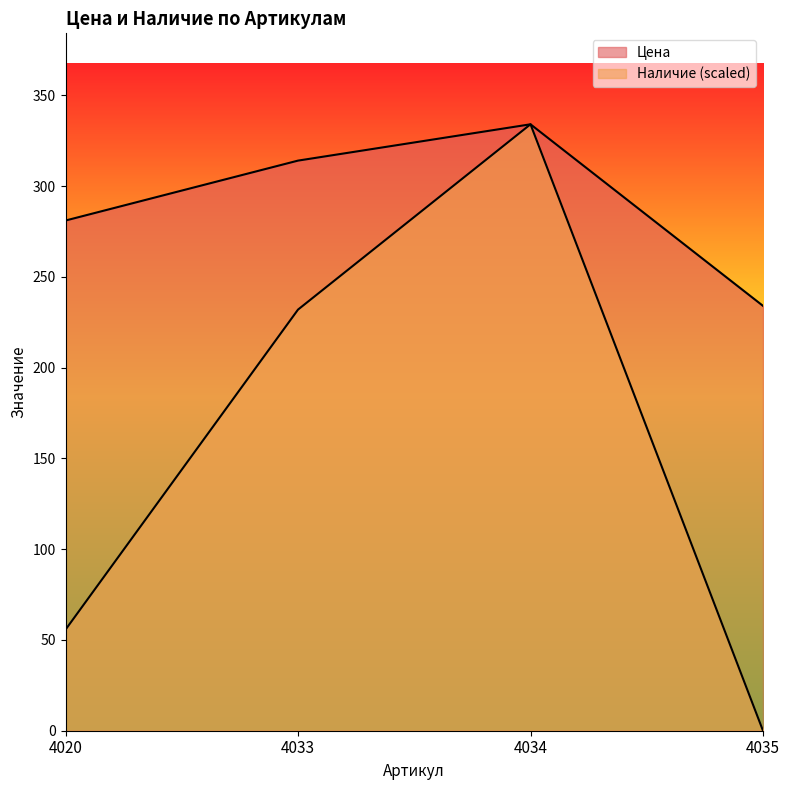

Which series has the largest total across all categories?

Цена